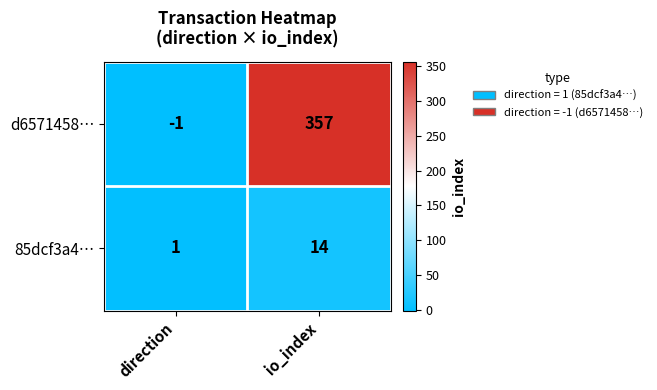

Where is 85dcf3a4… nearest to the value 7?

direction